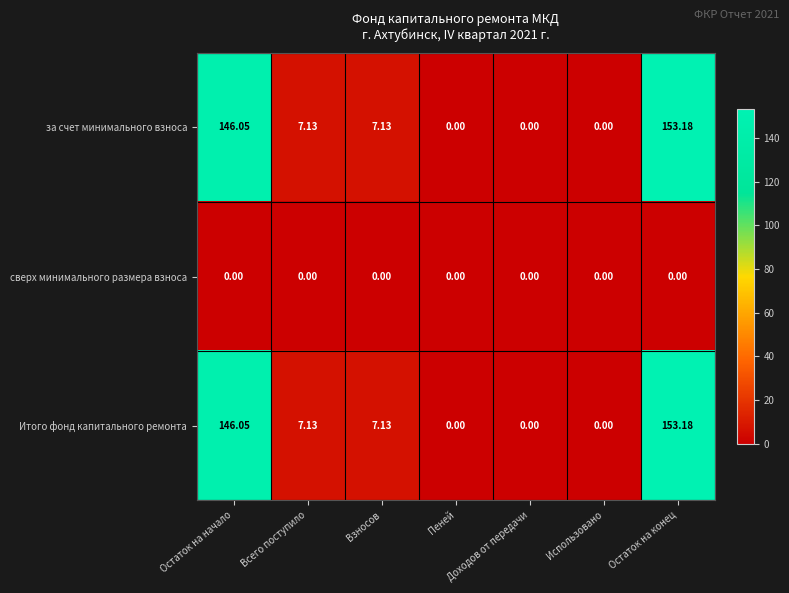

At which label does за счет минимального взноса reach its peak?

Остаток на конец